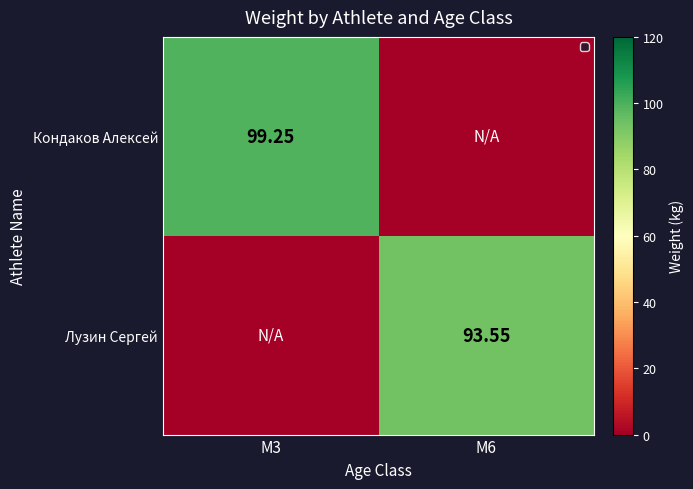

What is the sum of the Лузин Сергей values at M3 and M6?

93.5